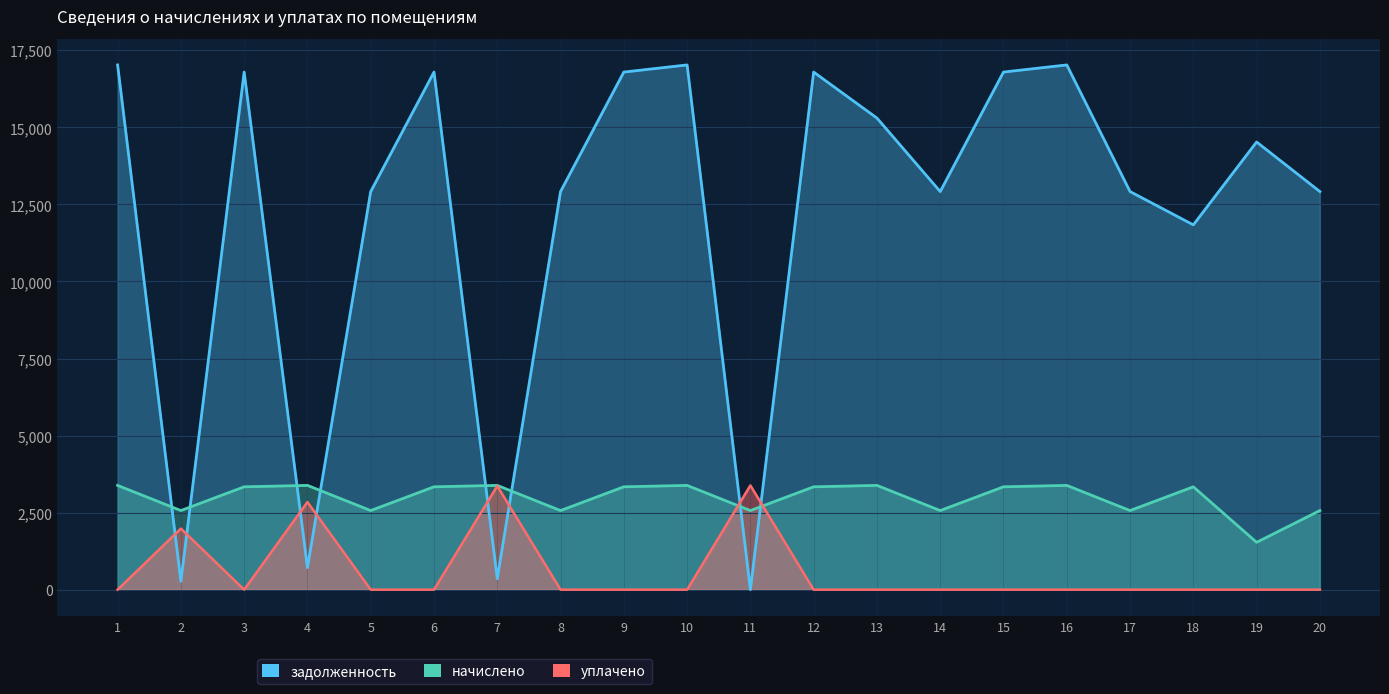

What is the total value across all series at 2?

4820.3